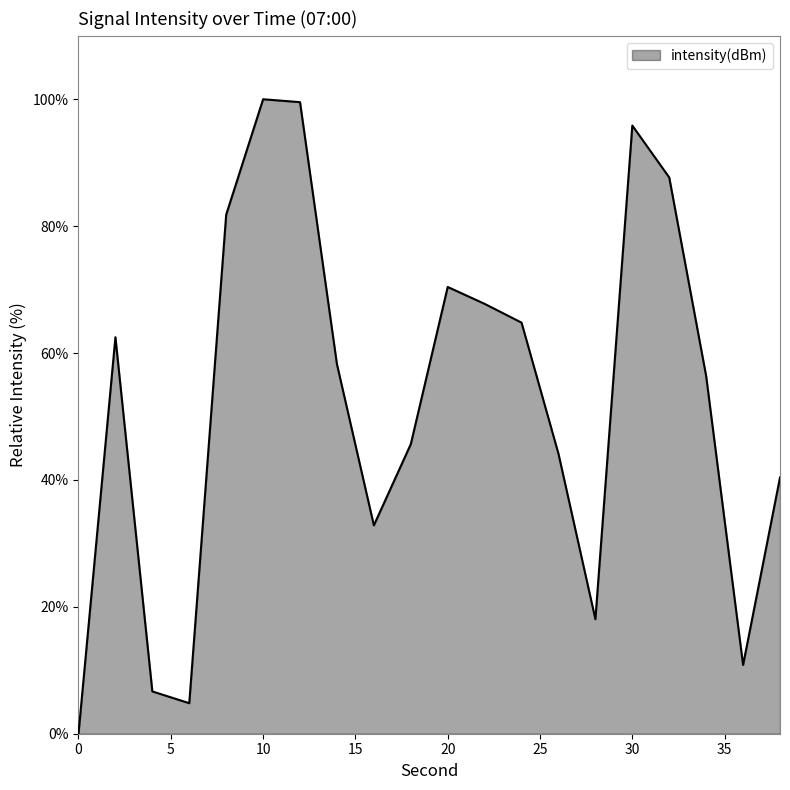

What is the greatest value displayed?

100.0